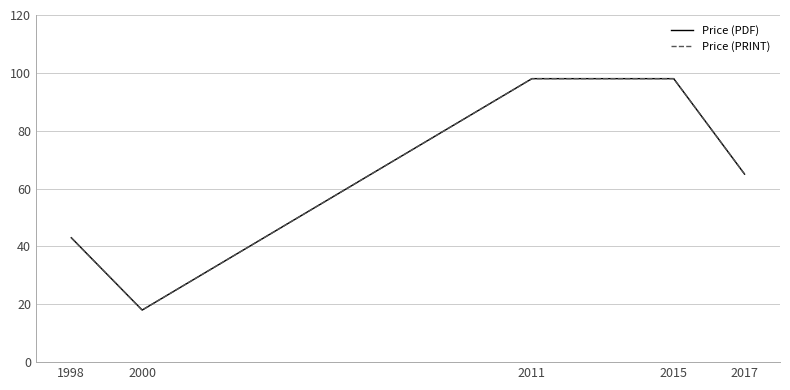

Count the Price (PDF) values in the range 43 to 98.

4